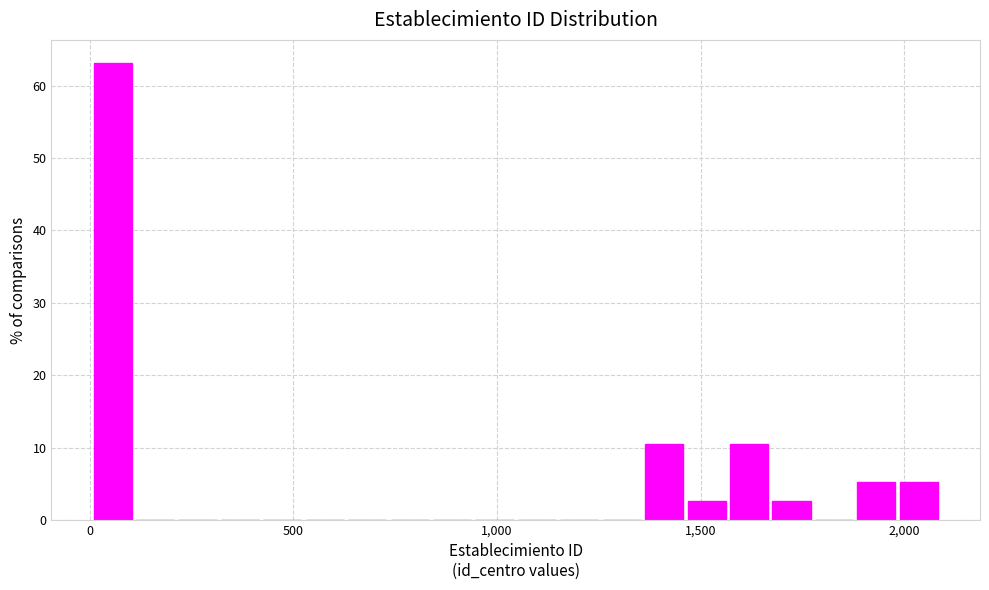

Read against the x-axis, roughly where is the centre of the tallest bar?

50